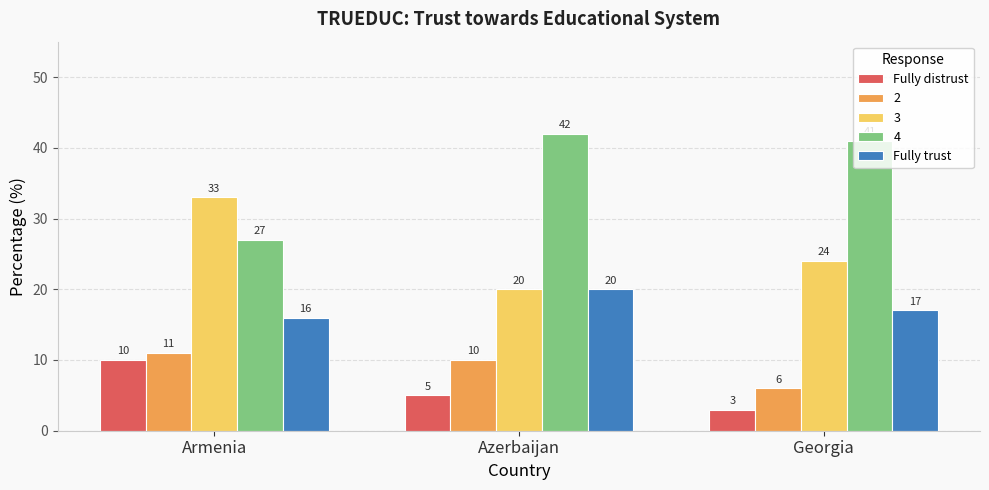

What is the sum of all Fully distrust values?

18